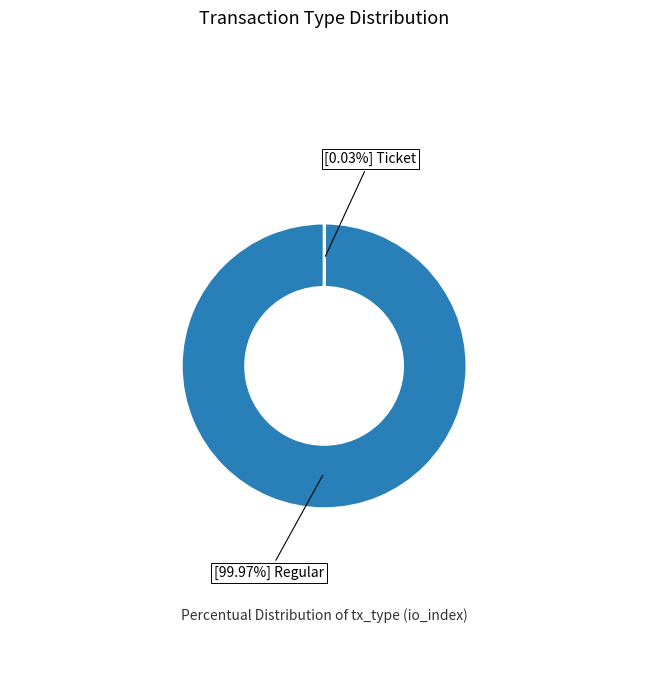

Is there a majority slice in this chart?

Yes